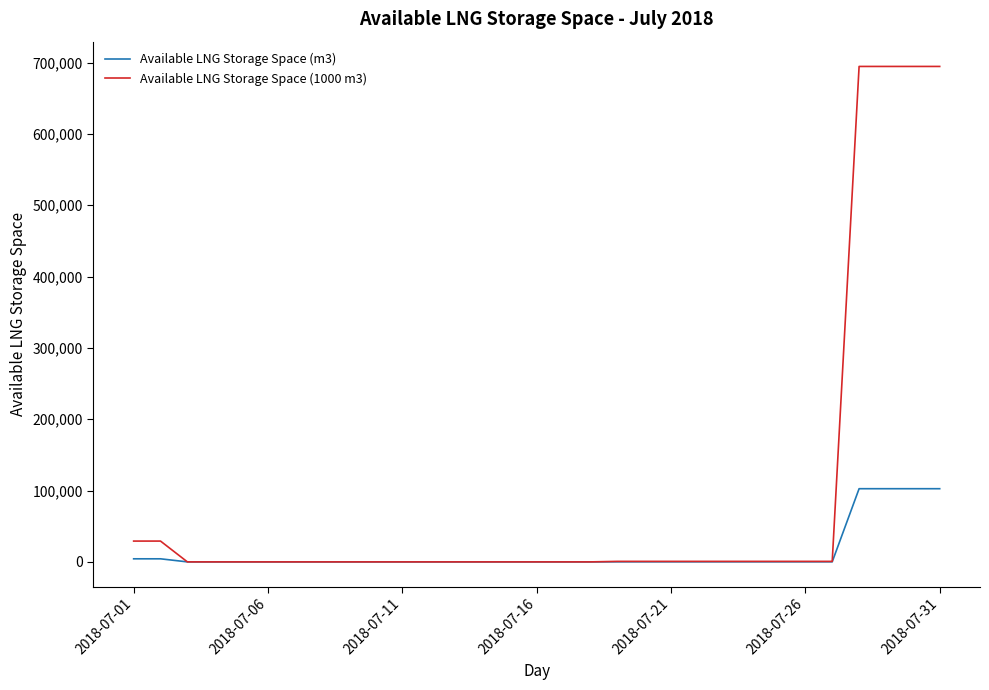

What is the greatest value displayed?

694700